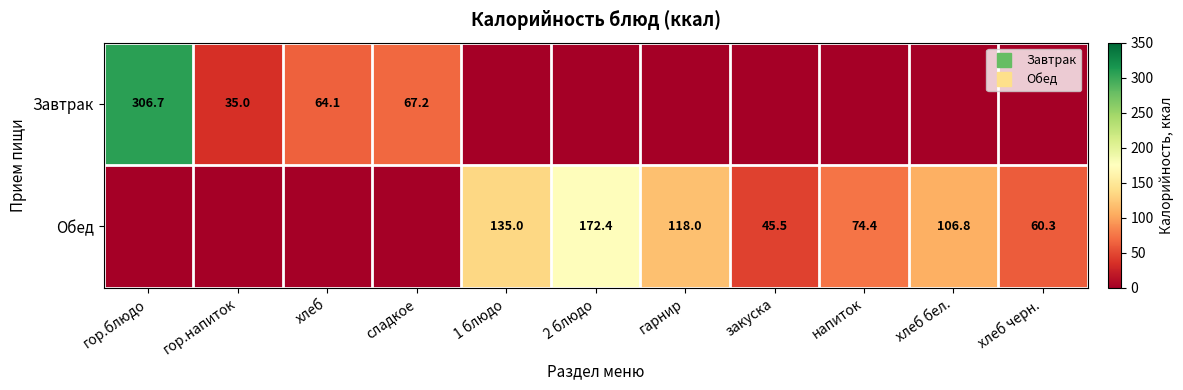

What is the approximate value of Завтрак at сладкое?

67.2